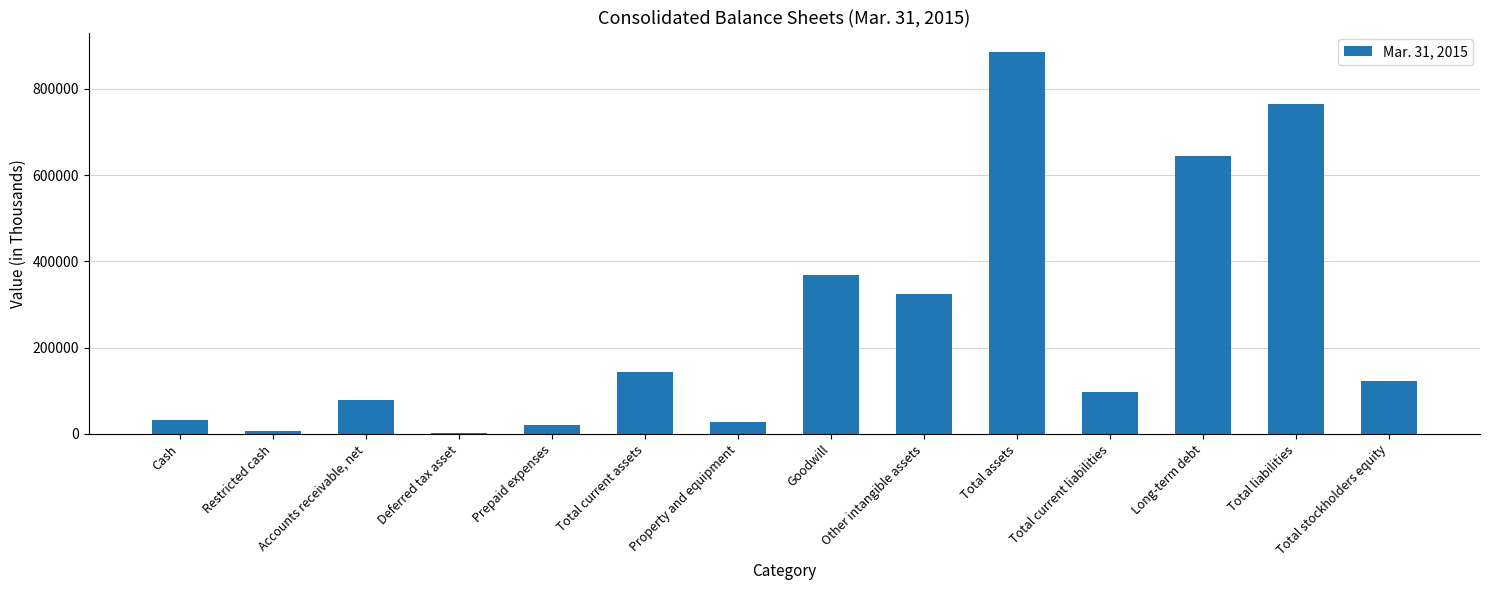

List the labels in order of value, largest first.

Total assets, Total liabilities, Long-term debt, Goodwill, Other intangible assets, Total current assets, Total stockholders equity, Total current liabilities, Accounts receivable, net, Cash, Property and equipment, Prepaid expenses, Restricted cash, Deferred tax asset